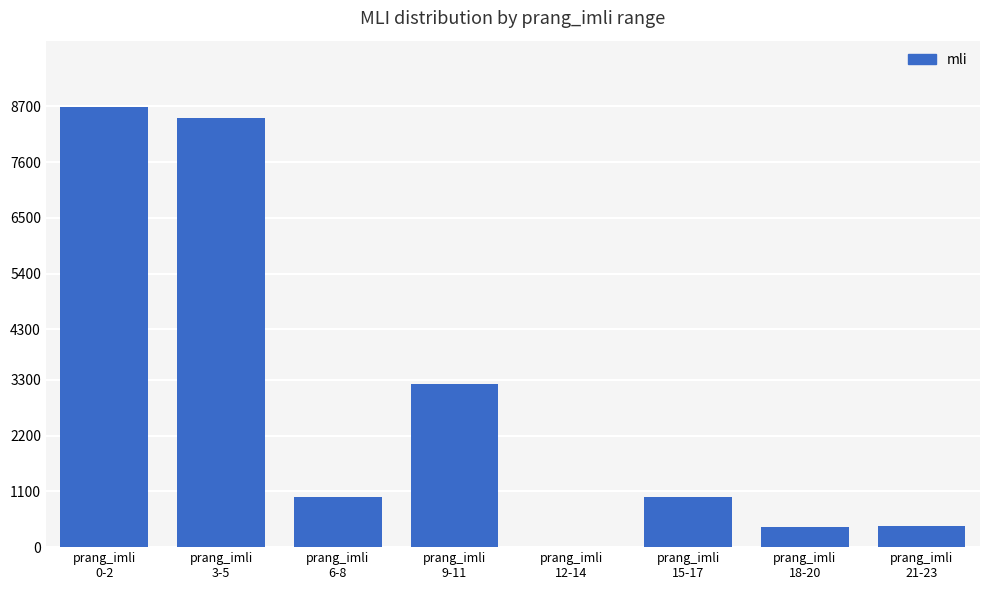

Which has a higher value, prang_imli
3-5 or prang_imli
9-11?

prang_imli
3-5